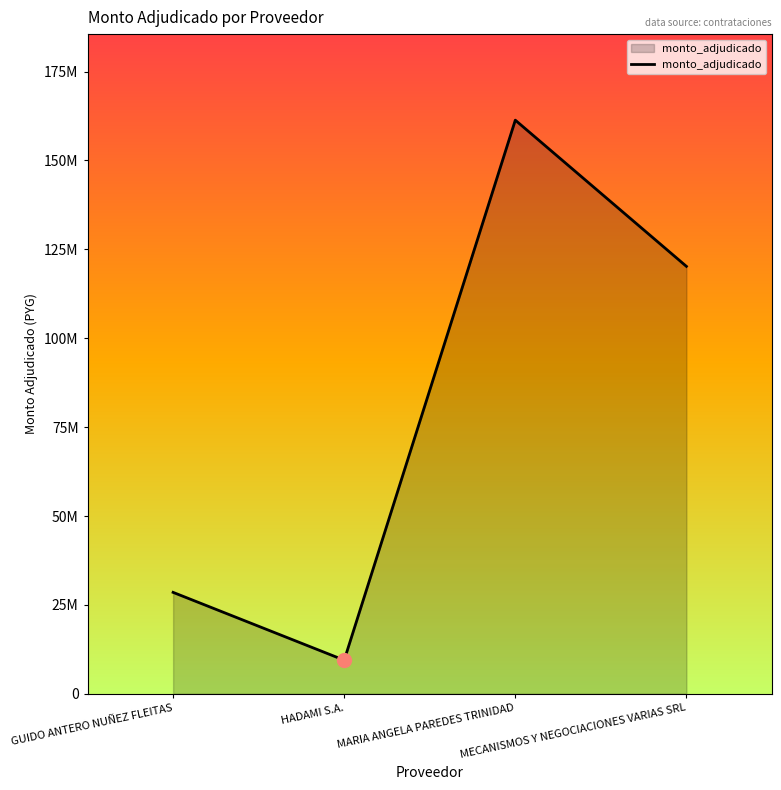

Reading left to right, what are all the values shown in this chart?

GUIDO ANTERO NUÑEZ FLEITAS=28521581	HADAMI S.A.=9447933	MARIA ANGELA PAREDES TRINIDAD=161348466	MECANISMOS Y NEGOCIACIONES VARIAS SRL=120224821